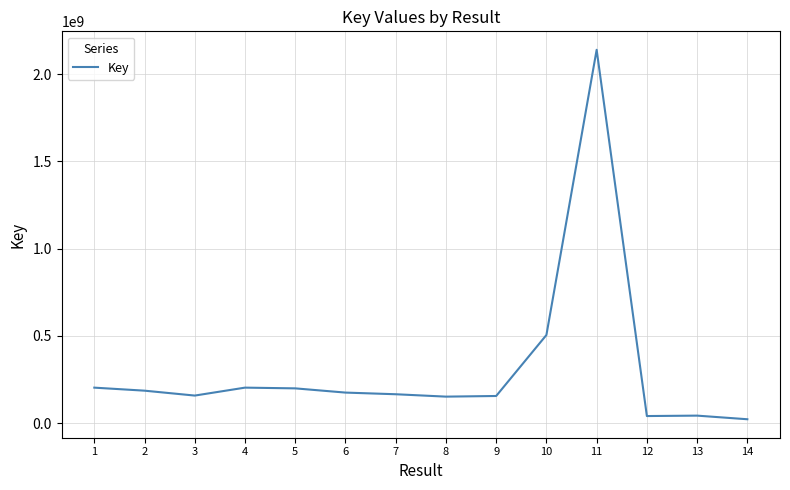

Approximately how many times larger is the value at 11 compared to 7?

12.9